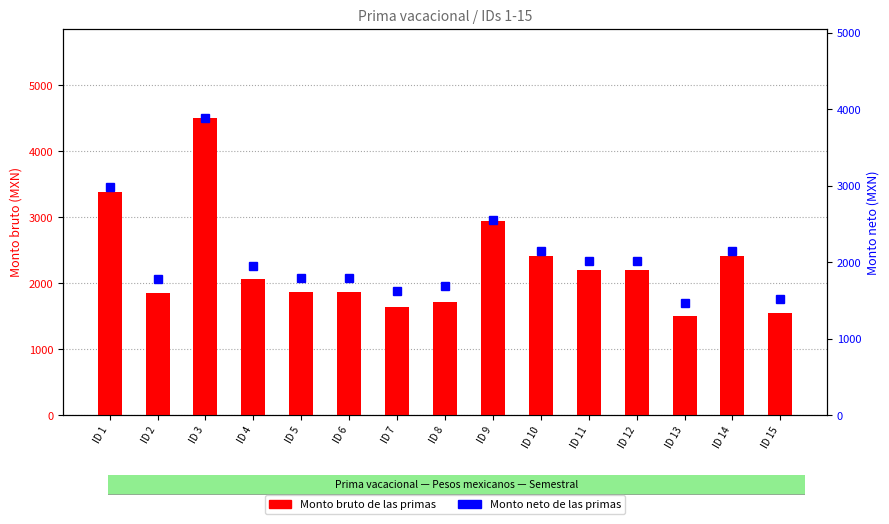

Is the value of Monto neto de las primas at ID 2 greater than the value of Monto bruto de las primas at ID 11?

No